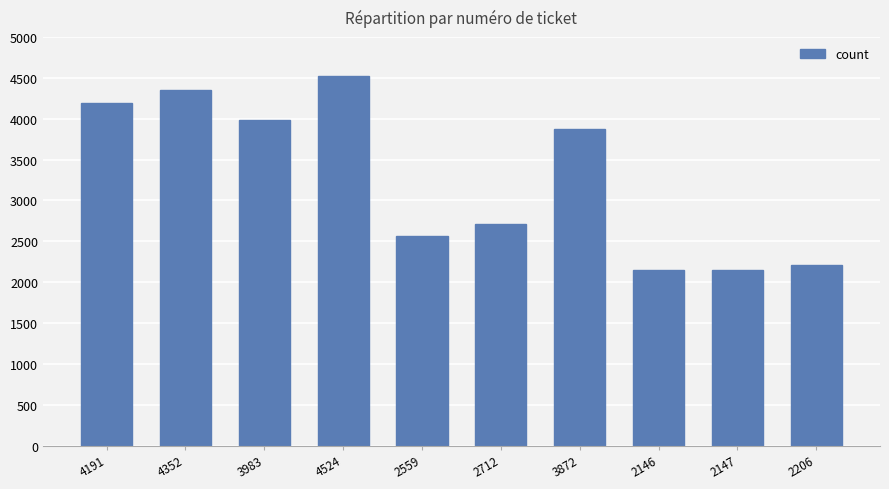

What is the label of the 8th bar from the left?

2146